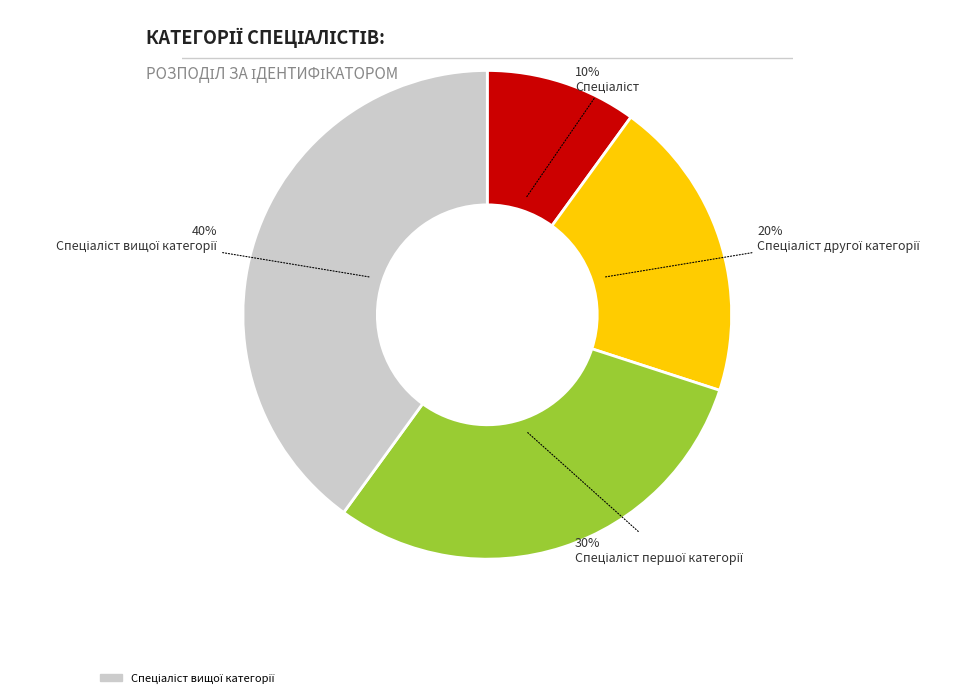

Does any single category account for the majority?

No